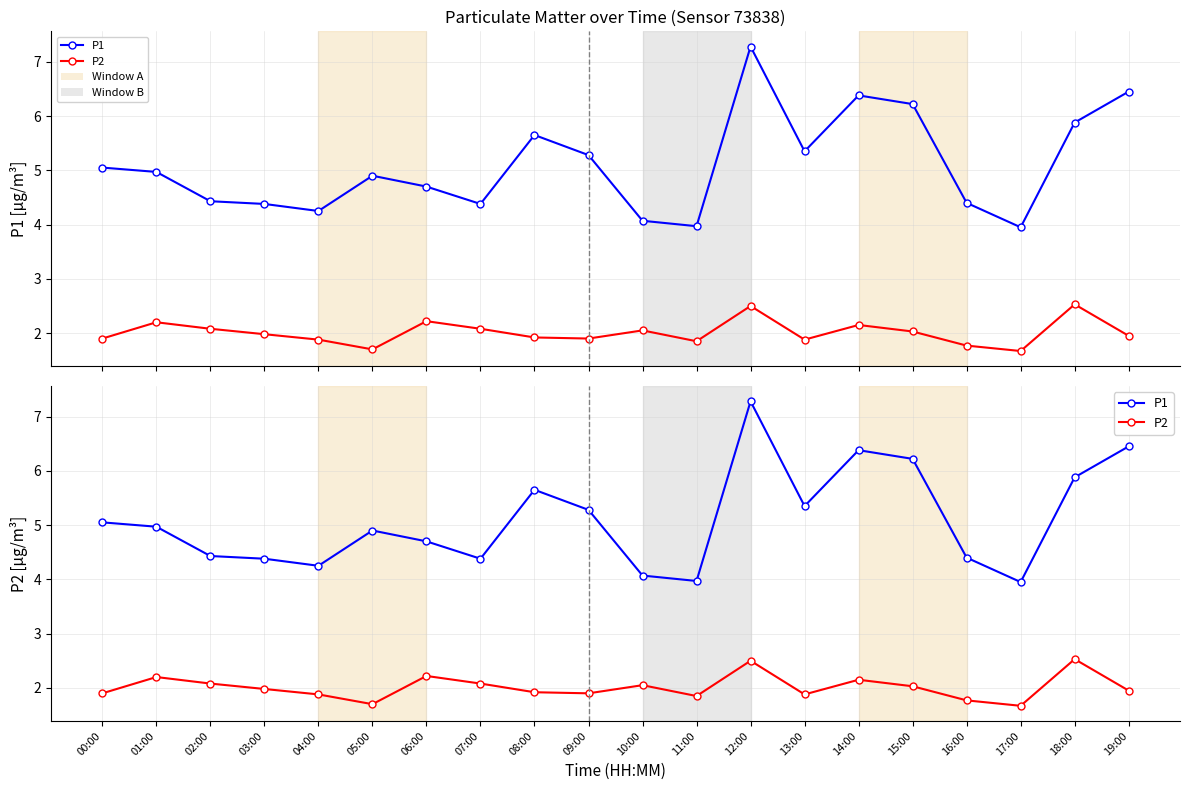

What is the difference between the maximum and minimum values in the P1 series?

3.3